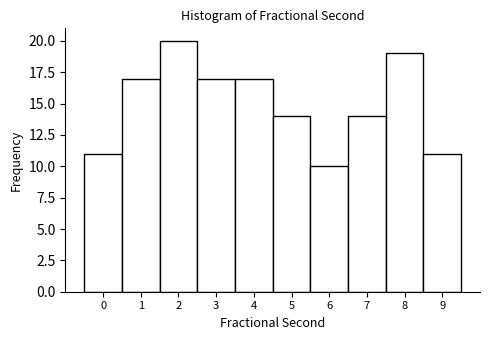

Reading left to right, list every bar in this chart as the range it spans on the x-axis followed by its height. The values are not printed on the chart, so give them approximately, as read against the axis.

-0.5 to 0.5: 11
0.5 to 1.5: 17
1.5 to 2.5: 20
2.5 to 3.5: 17
3.5 to 4.5: 17
4.5 to 5.5: 14
5.5 to 6.5: 10
6.5 to 7.5: 14
7.5 to 8.5: 19
8.5 to 9.5: 11